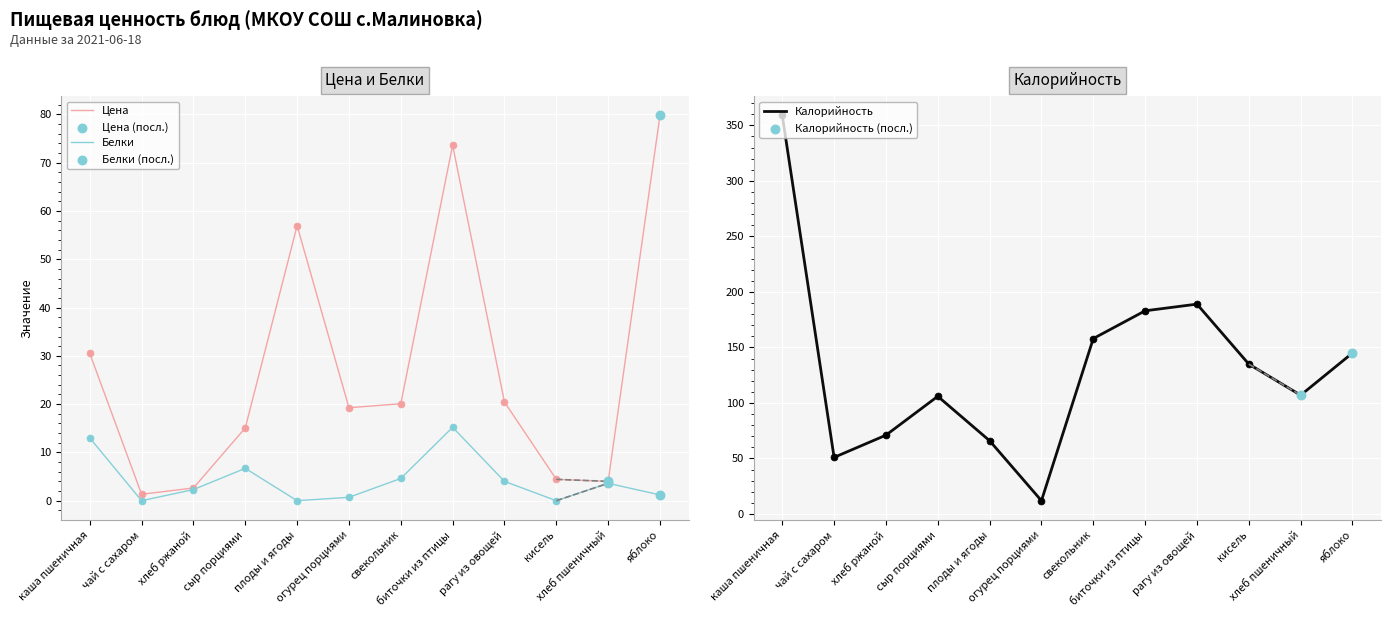

Which series has the widest spread of Y values?

Калорийность